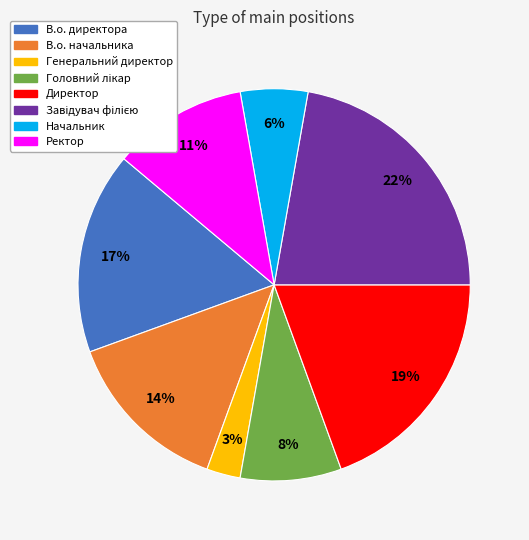

How many slices are in this pie chart?

8